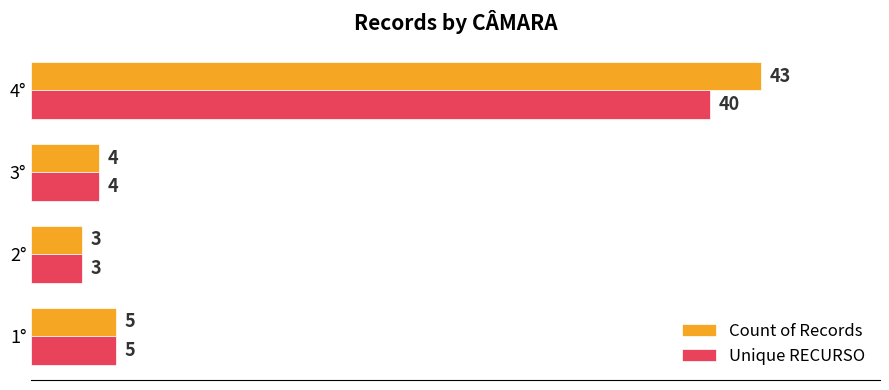

Is it true that Unique RECURSO equals 2 at 3°?

False